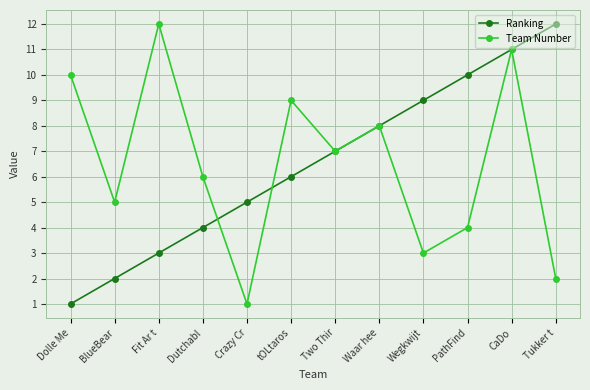

At which label does Team Number reach its peak?

Fit Ar t